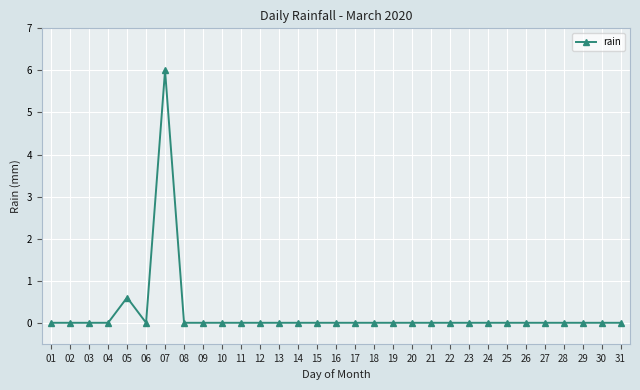

Count the number of categories in the chart.

31